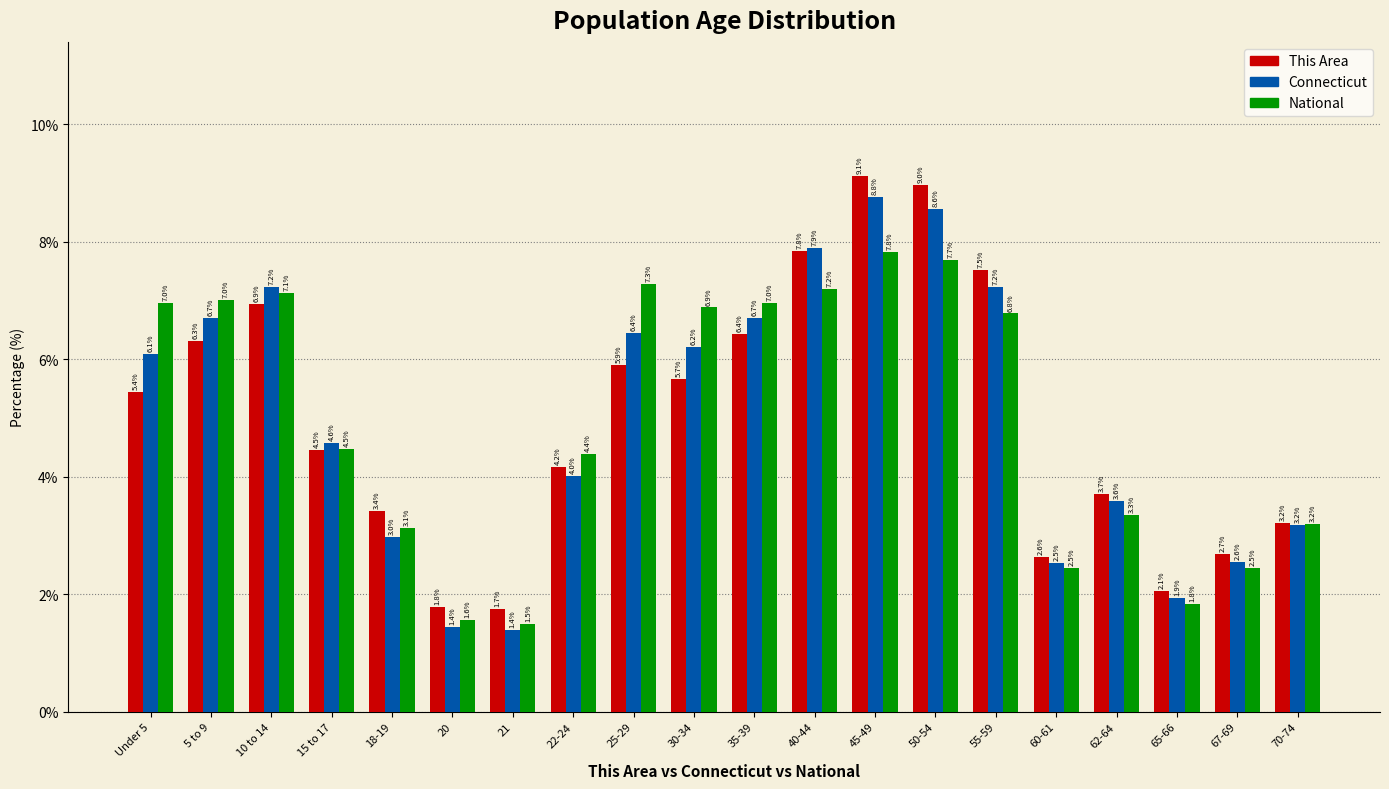

Reading left to right, list all the values displayed in this chart.

This Area: Under 5=5.4	5 to 9=6.3	10 to 14=6.9	15 to 17=4.5	18-19=3.4	20=1.8	21=1.7	22-24=4.2	25-29=5.9	30-34=5.7	35-39=6.4	40-44=7.8	45-49=9.1	50-54=9.0	55-59=7.5	60-61=2.6	62-64=3.7	65-66=2.1	67-69=2.7	70-74=3.2
Connecticut: Under 5=6.1	5 to 9=6.7	10 to 14=7.2	15 to 17=4.6	18-19=3.0	20=1.4	21=1.4	22-24=4.0	25-29=6.4	30-34=6.2	35-39=6.7	40-44=7.9	45-49=8.8	50-54=8.6	55-59=7.2	60-61=2.5	62-64=3.6	65-66=1.9	67-69=2.6	70-74=3.2
National: Under 5=7.0	5 to 9=7.0	10 to 14=7.1	15 to 17=4.5	18-19=3.1	20=1.6	21=1.5	22-24=4.4	25-29=7.3	30-34=6.9	35-39=7.0	40-44=7.2	45-49=7.8	50-54=7.7	55-59=6.8	60-61=2.5	62-64=3.3	65-66=1.8	67-69=2.5	70-74=3.2